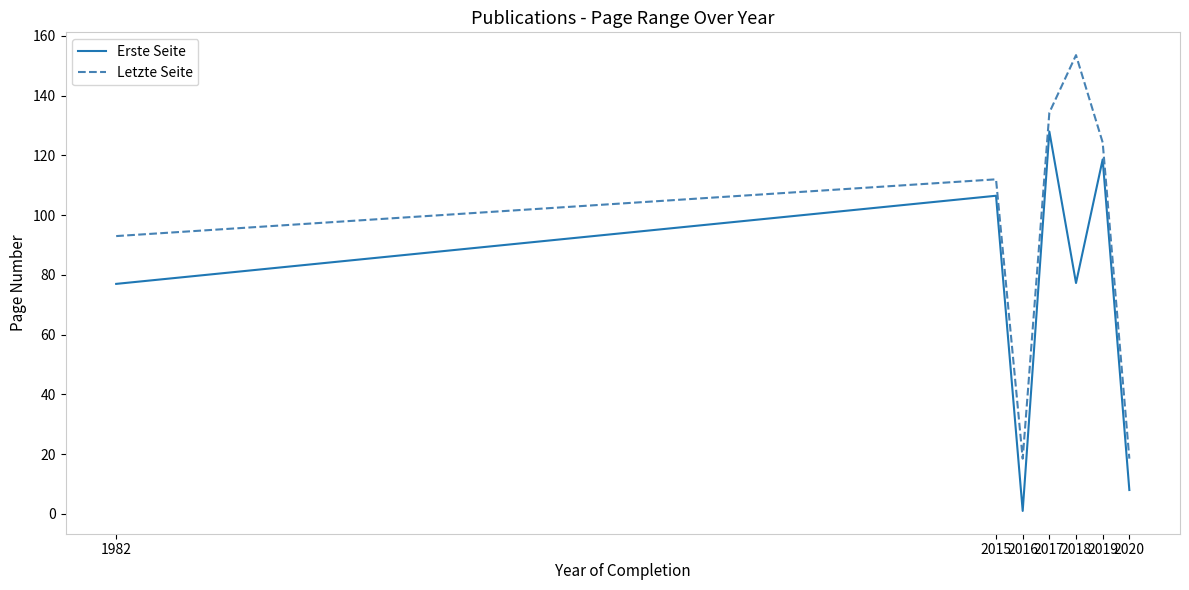

Which series has the largest total across all categories?

Letzte Seite